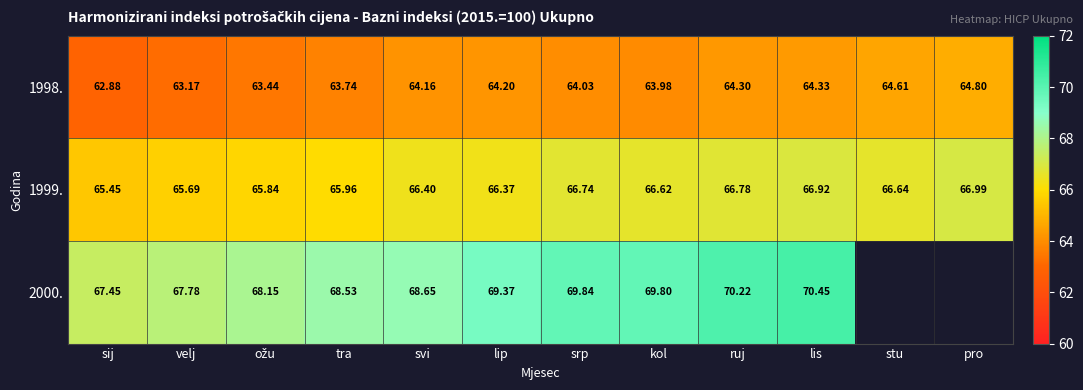

Between velj and tra, which is larger?

tra